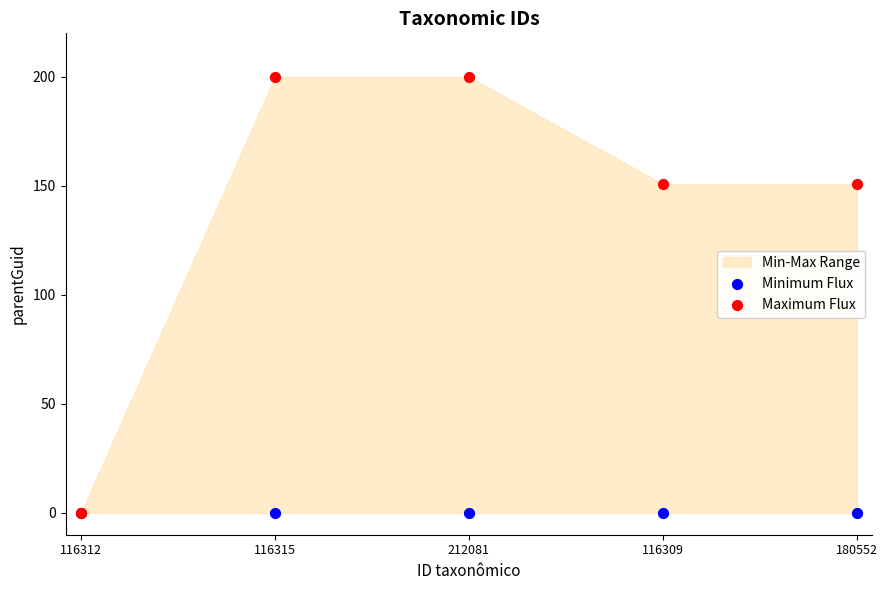

Which series reaches the minimum Y coordinate?

Minimum Flux